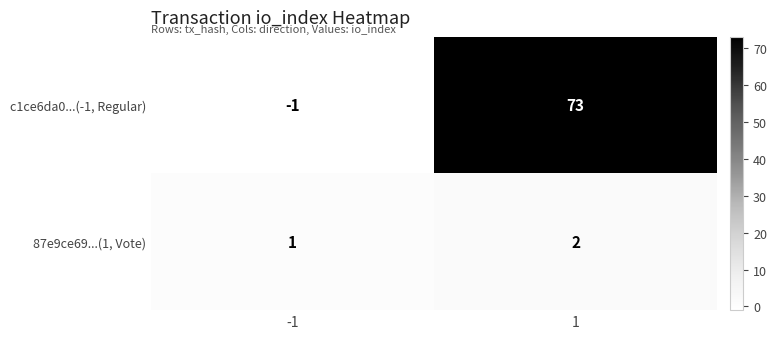

At which category is the sum across all series the highest?

1